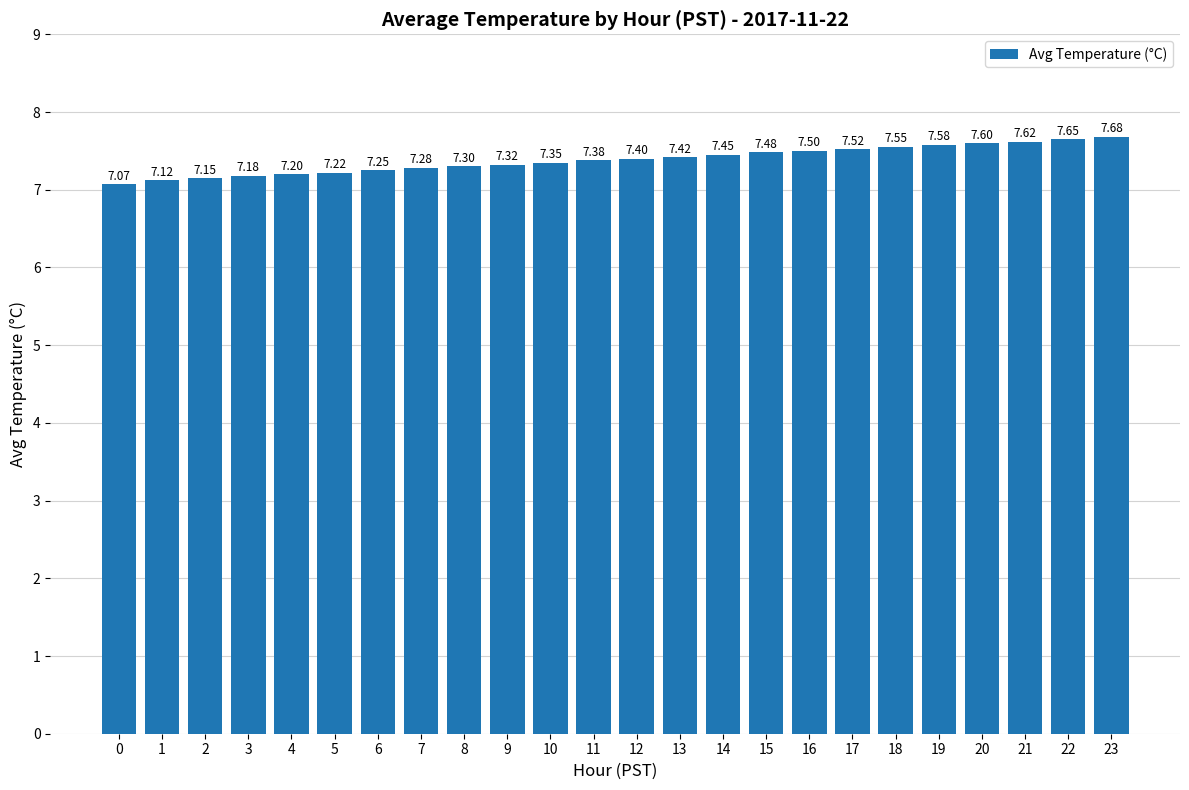

Rank the categories by value from lowest to highest.

0, 1, 2, 3, 4, 5, 6, 7, 8, 9, 10, 11, 12, 13, 14, 15, 16, 17, 18, 19, 20, 21, 22, 23